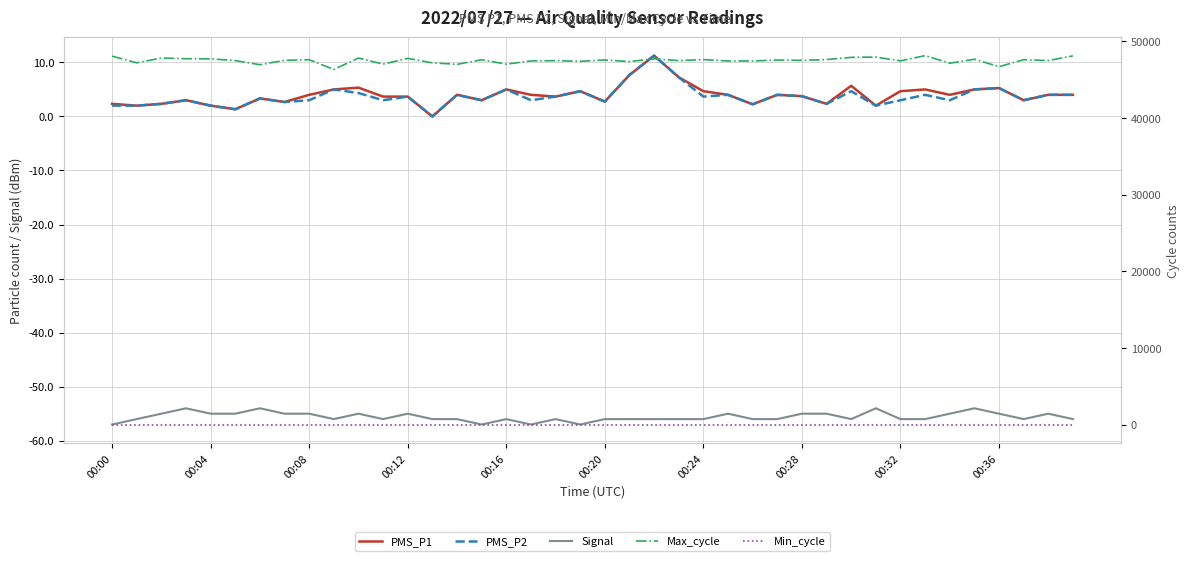

True or false: Min_cycle and Signal cross at least once.

False